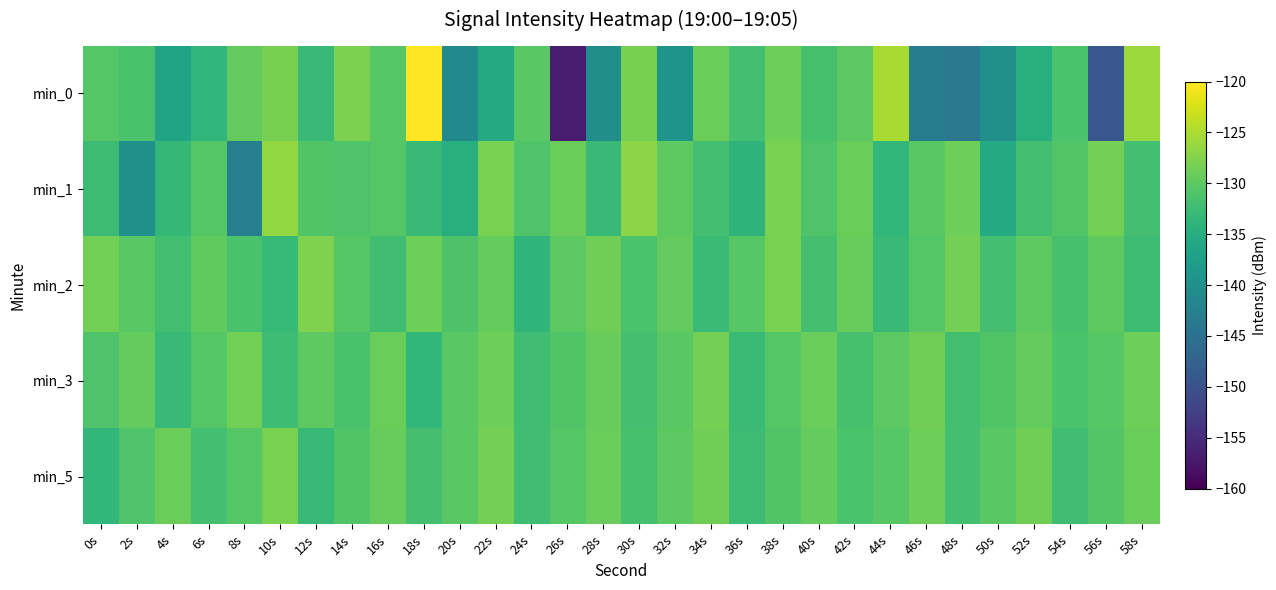

Which series changed the most between 30s and 46s?

min_0